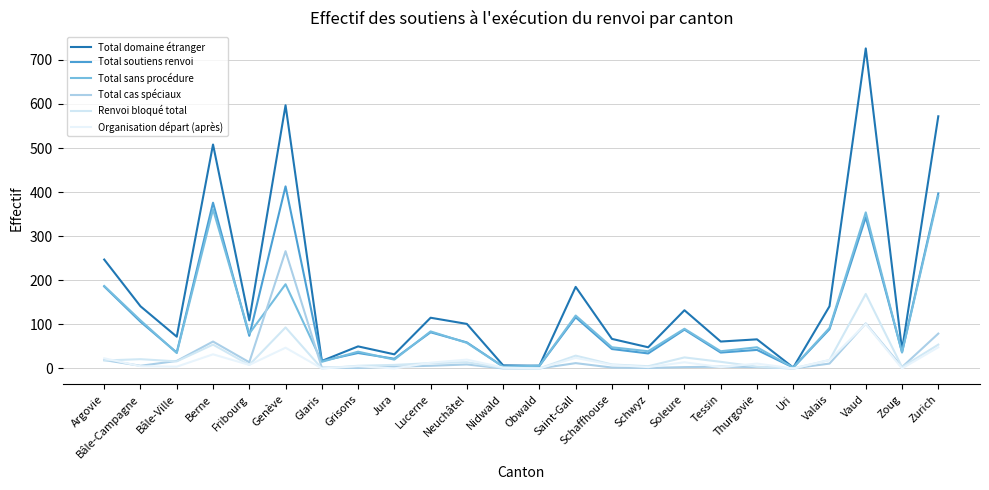

What are all the series names shown in the legend?

Total domaine étranger, Total soutiens renvoi, Total sans procédure, Total cas spéciaux, Renvoi bloqué total, Organisation départ (après)